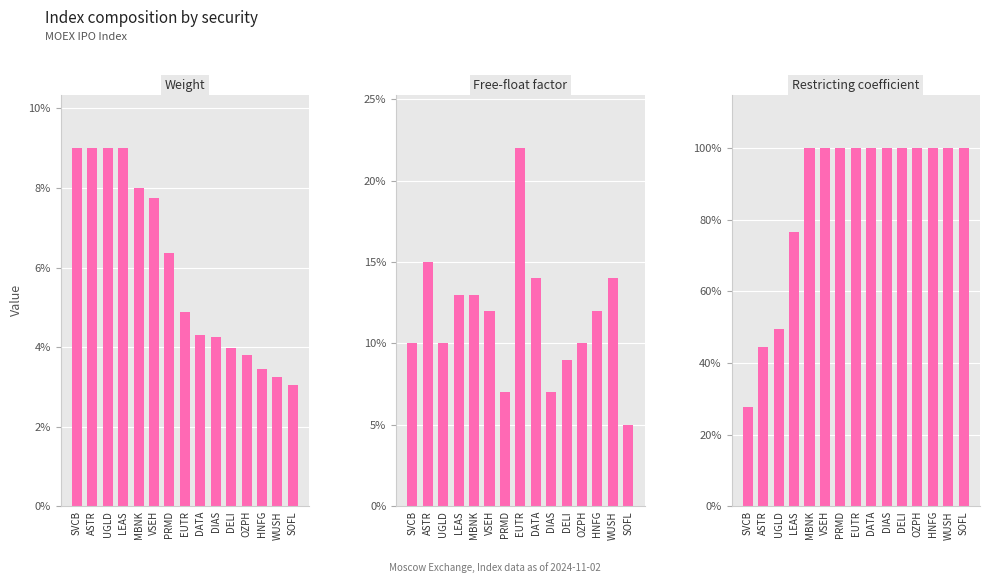

Reading left to right, extract all data points from this chart.

Weight: 0.1	0.1	0.1	0.1	0.1	0.1	0.1	0.0	0.0	0.0	0.0	0.0	0.0	0.0	0.0
Free-float factor: 0.1	0.1	0.1	0.1	0.1	0.1	0.1	0.2	0.1	0.1	0.1	0.1	0.1	0.1	0.1
Restricting coefficient: 0.3	0.4	0.5	0.8	1.0	1.0	1.0	1.0	1.0	1.0	1.0	1.0	1.0	1.0	1.0